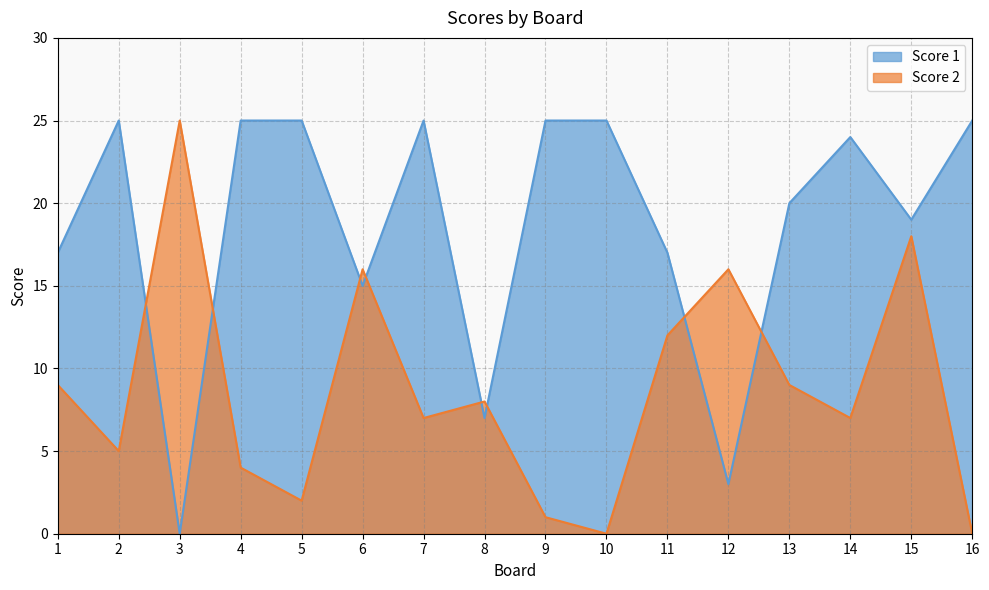

What is the total value across all series at 13?

29